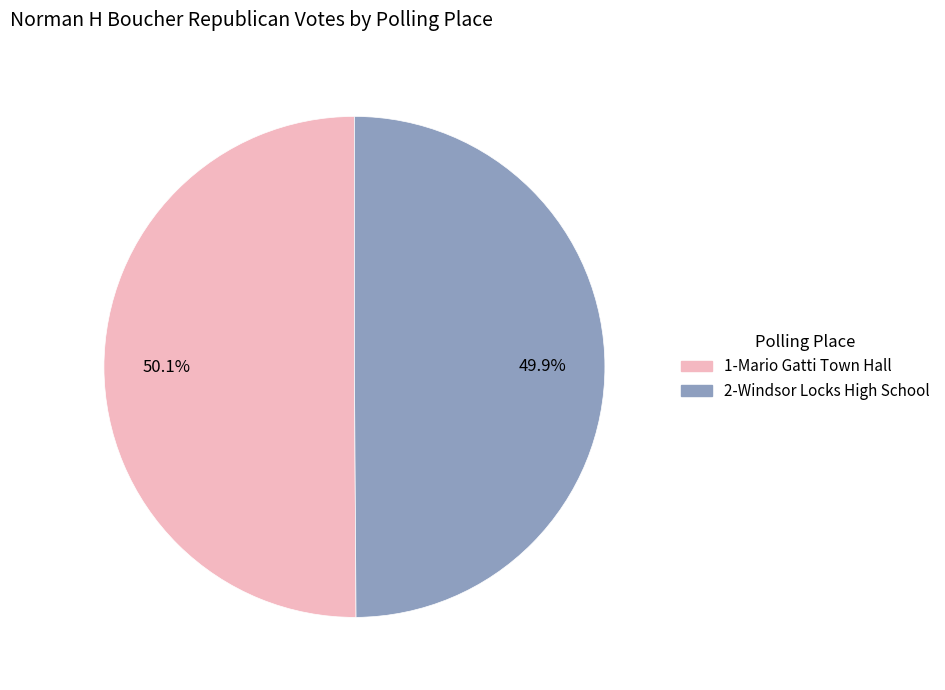

What is the ratio of the value at 2-Windsor Locks High School to the value at 1-Mario Gatti Town Hall?

1.0